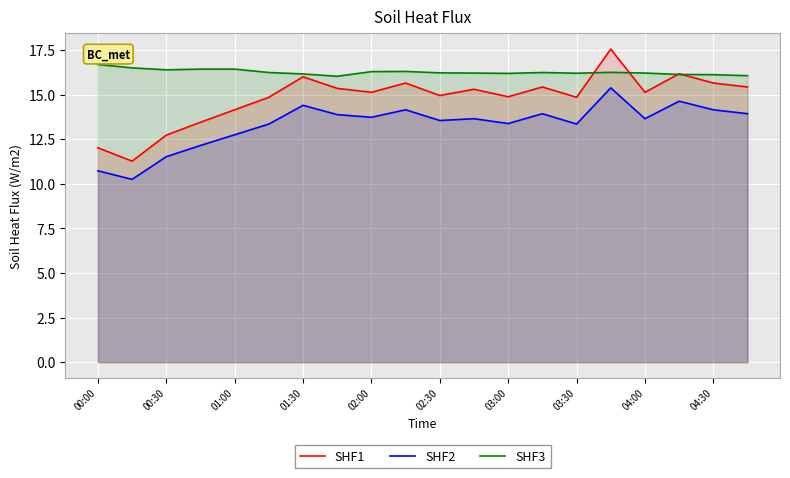

The SHF3 series shows 16.2 at 02:30. True or false?

True